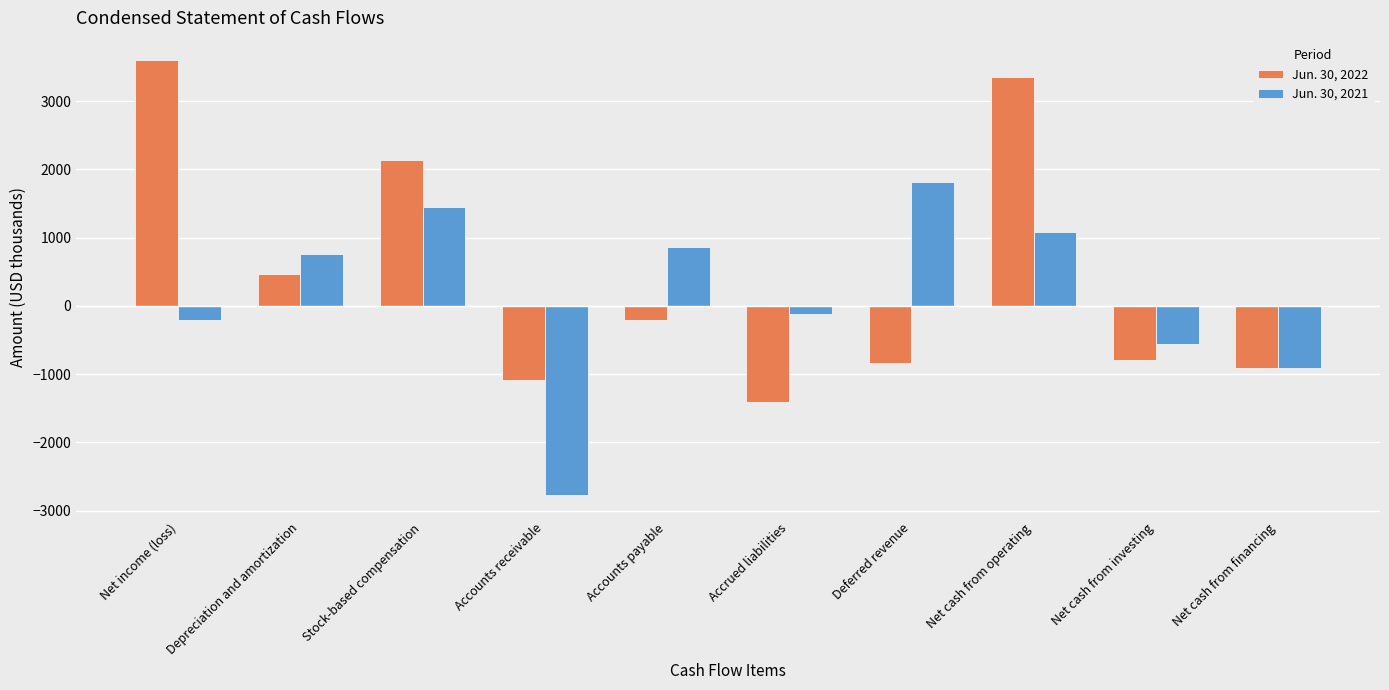

True or false: Jun. 30, 2022 has a value of -1414 at Accrued liabilities.

True